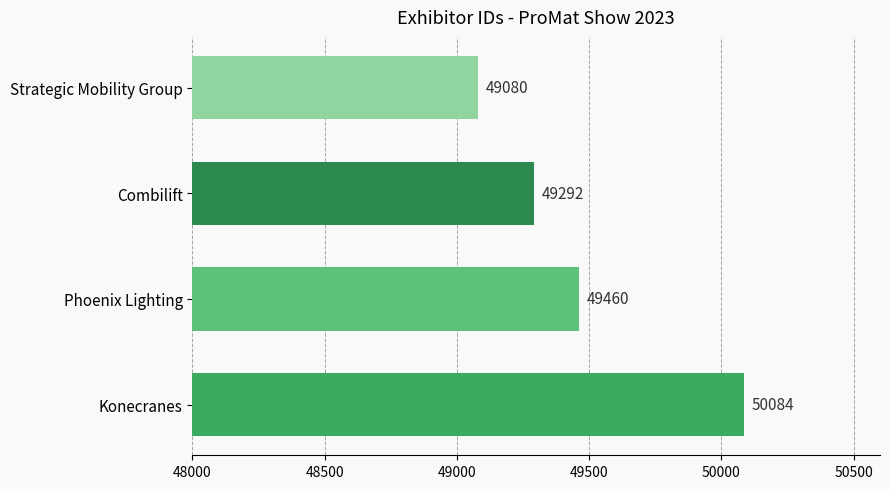

Approximately how many times larger is the value at Combilift compared to Konecranes?

1.0